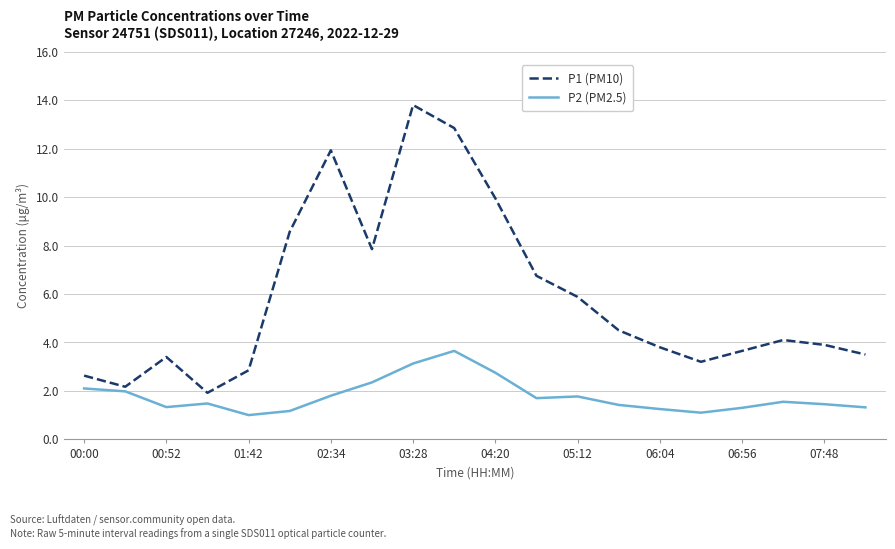

True or false: P2 (PM2.5) and P1 (PM10) cross at least once.

False